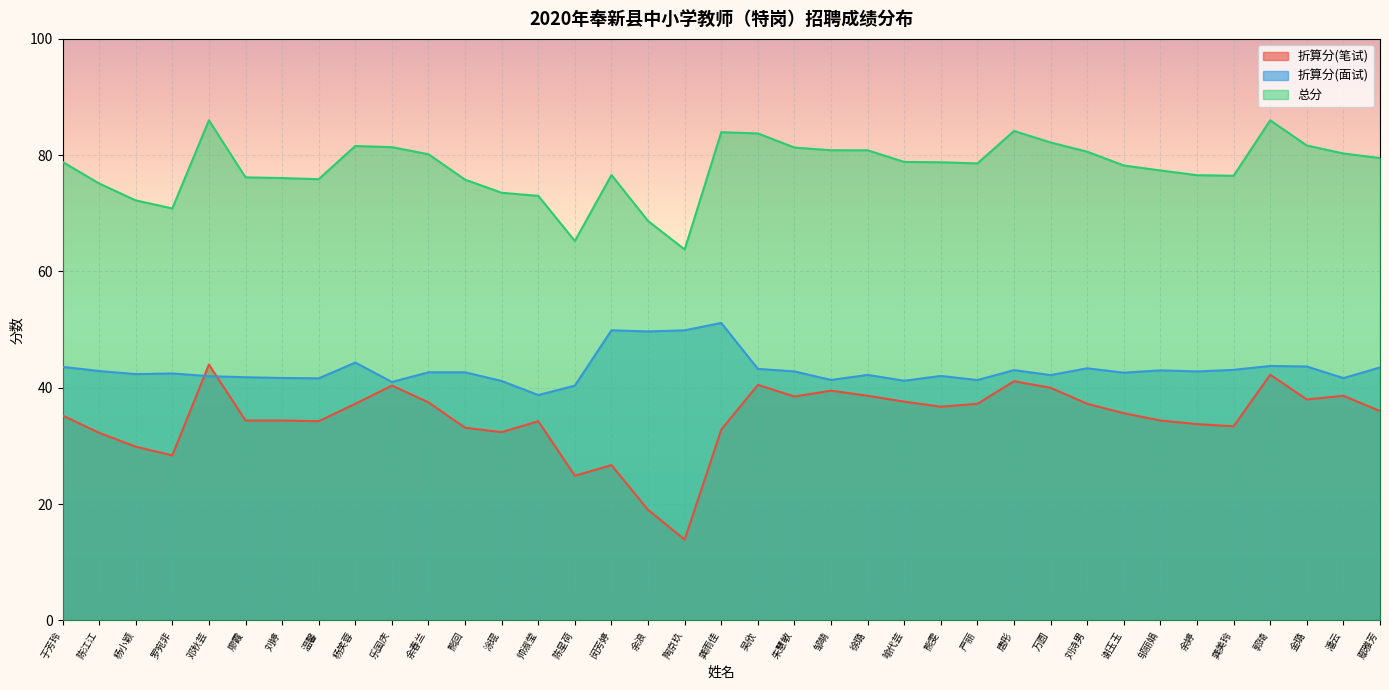

What is the difference between the maximum and minimum values in the 折算分(面试) series?

12.4